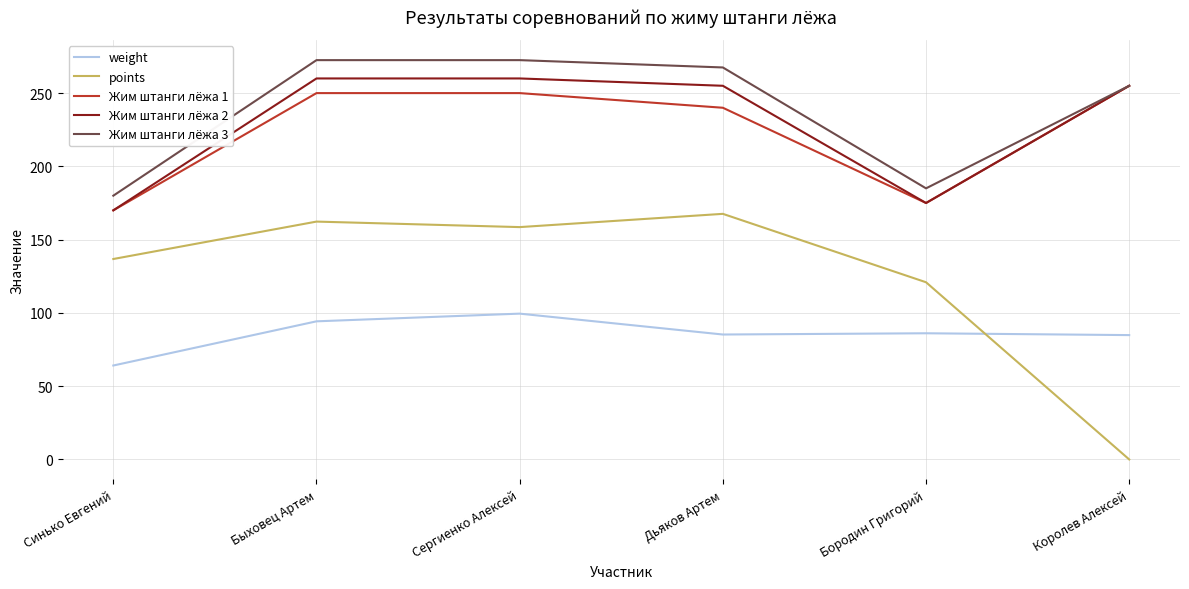

What is the spread (max minus min) of values at Бородин Григорий?

98.9